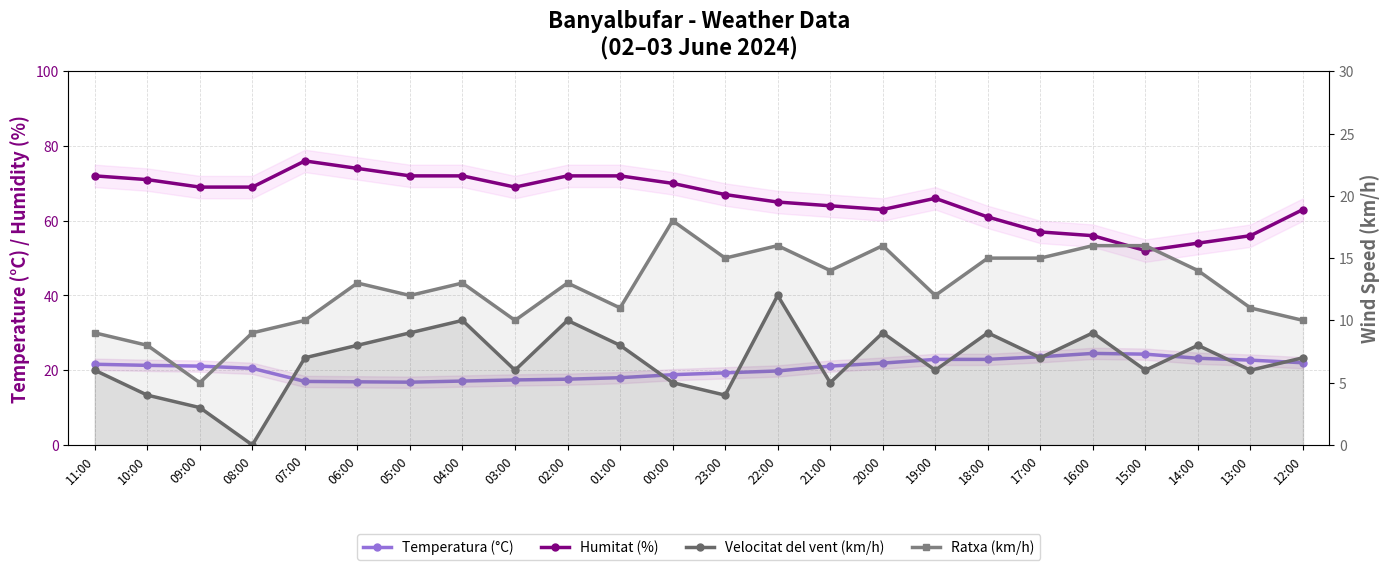

In Ratxa (km/h), how many points are lower than both neighbors (excluding endpoints)?

7